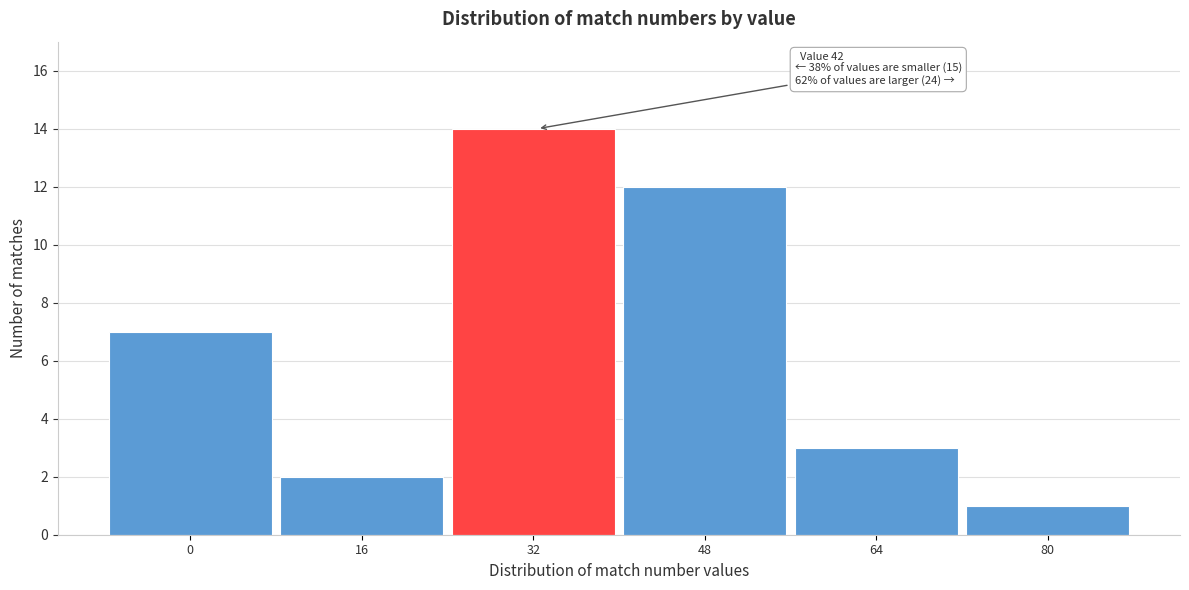

Reading left to right, what are all the values shown in this chart?

0=7	16=2	32=14	48=12	64=3	80=1